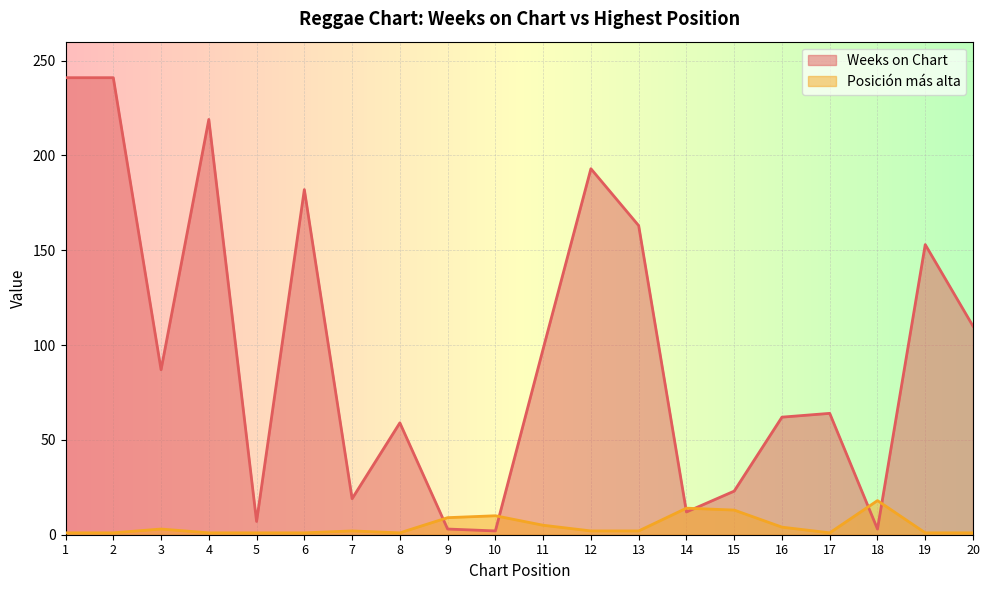

What is the difference between the maximum and second lowest values in the Posición más alta series?

17